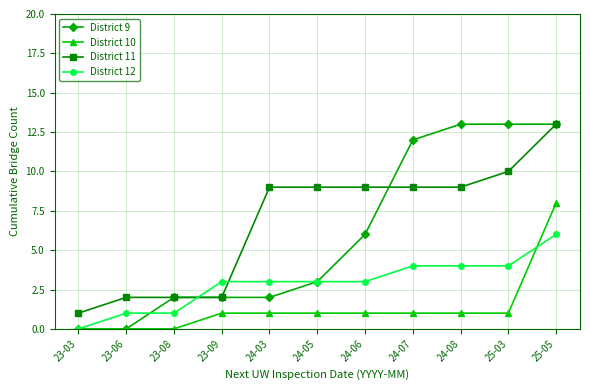

Is the value of District 10 at 24-03 greater than the value of District 9 at 23-06?

Yes